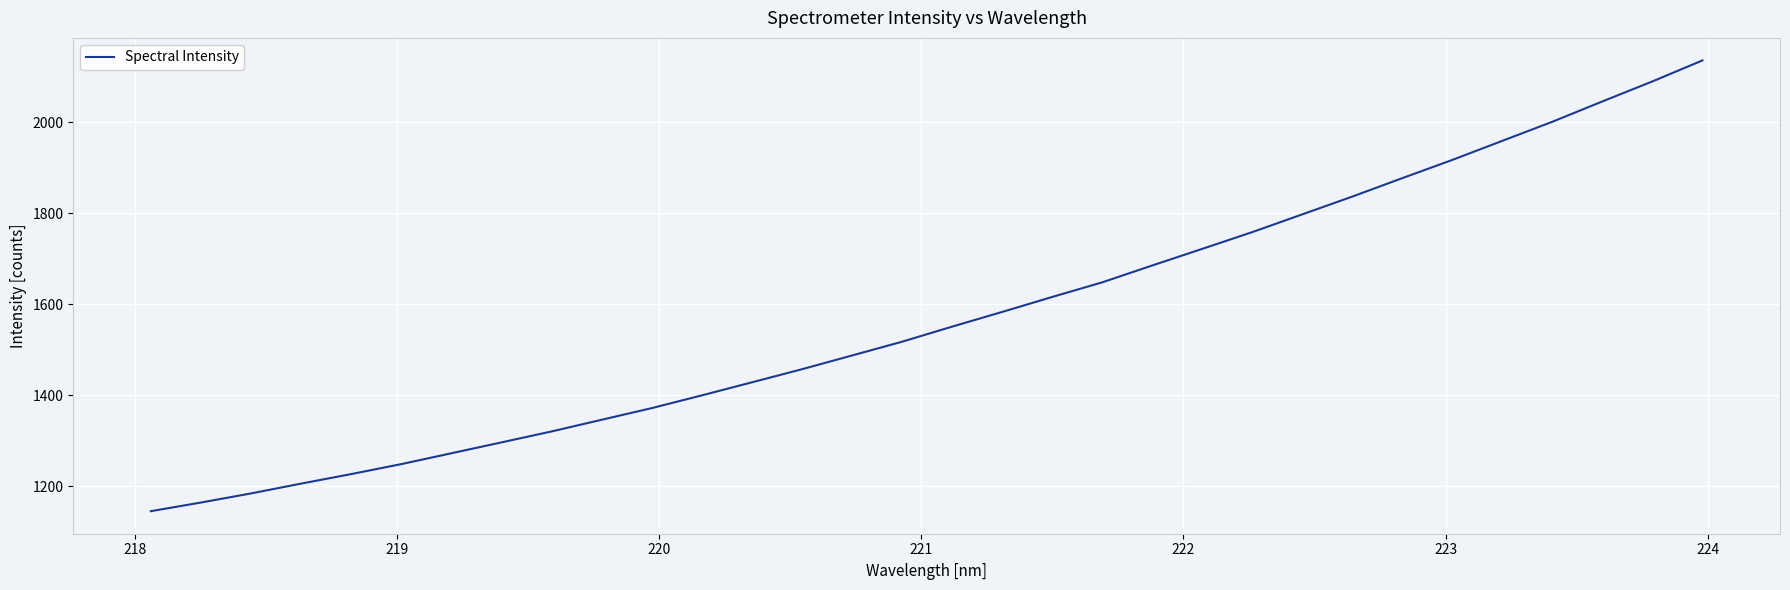

How many lines are shown in the chart?

1